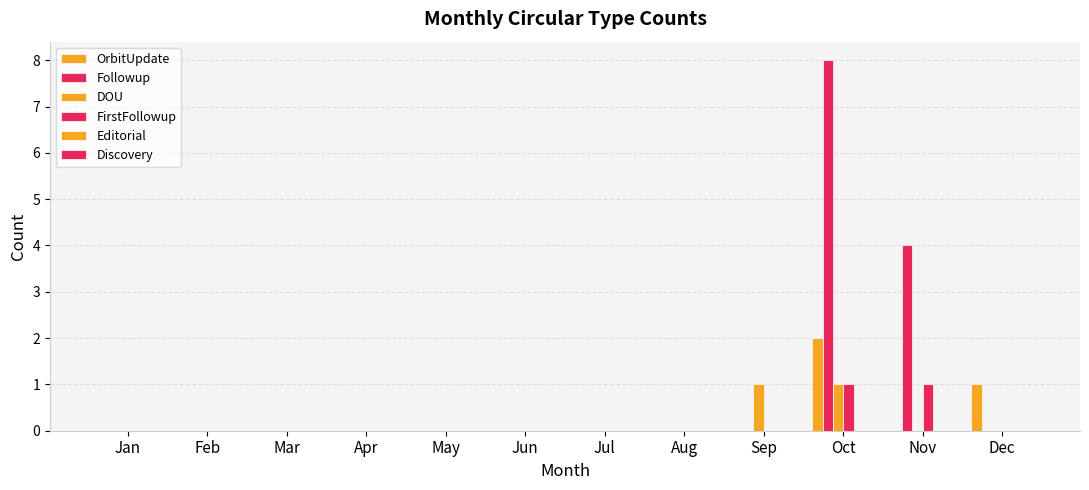

At how many categories does at least one series exceed 7?

1